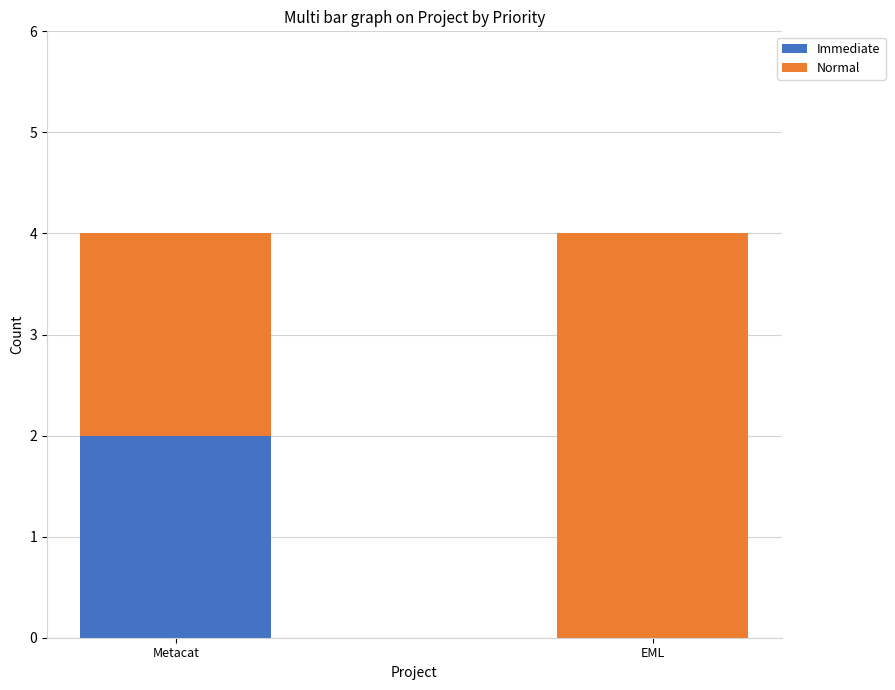

The Immediate series shows 1 at Metacat. True or false?

False